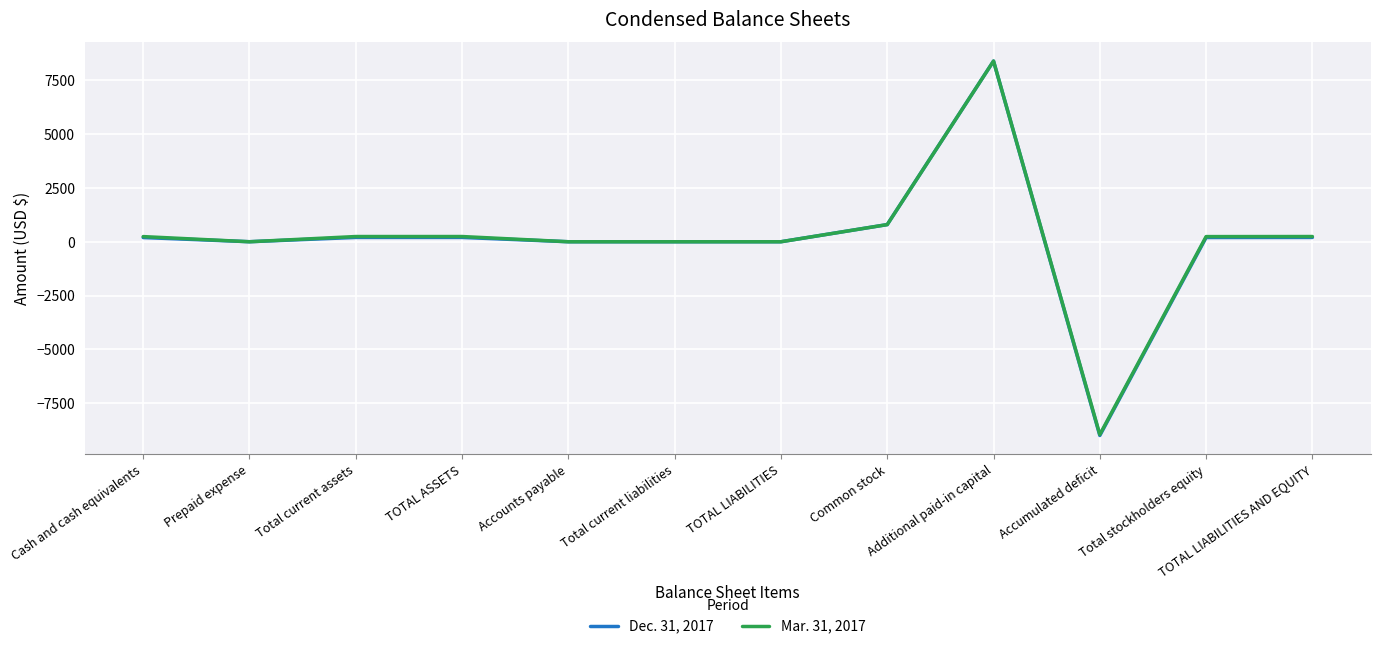

What is the maximum value for Dec. 31, 2017?

8396